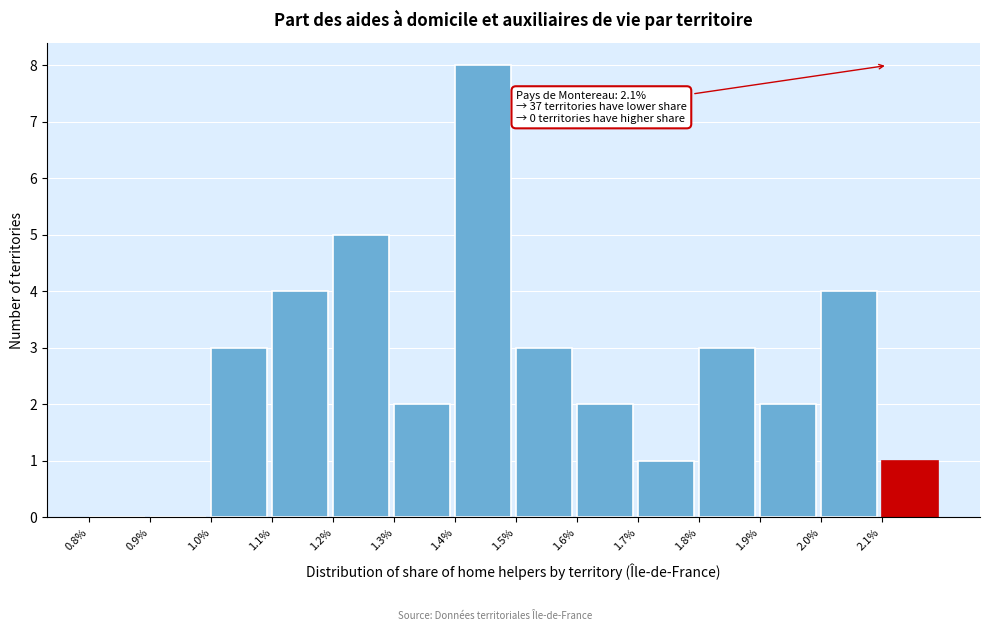

Which range on the x-axis has the tallest bar?

1.4 to 1.5